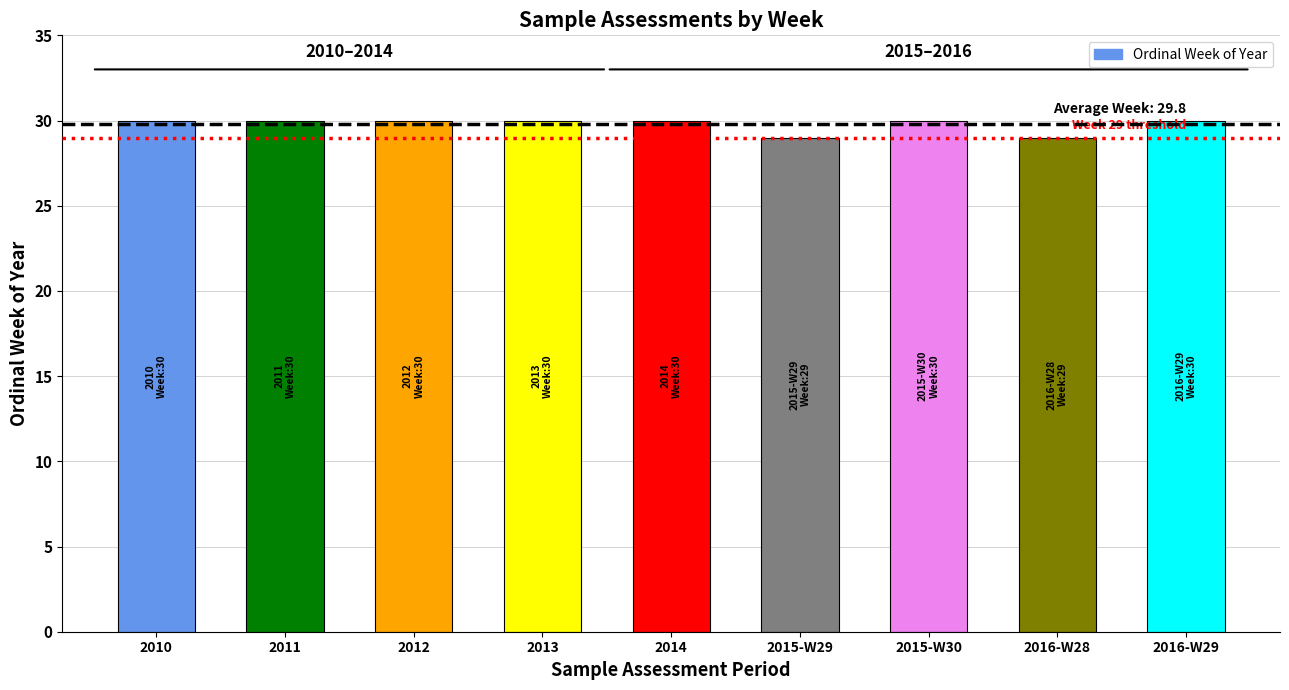

Is it true that the value at 2016-W29 is 30?

True